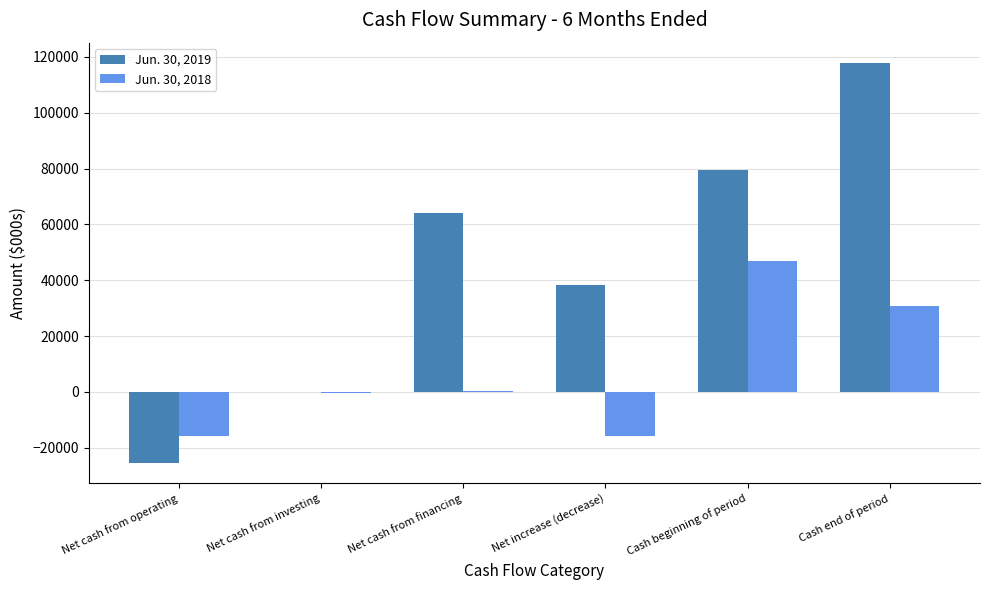

Which series has the largest total across all categories?

Jun. 30, 2019